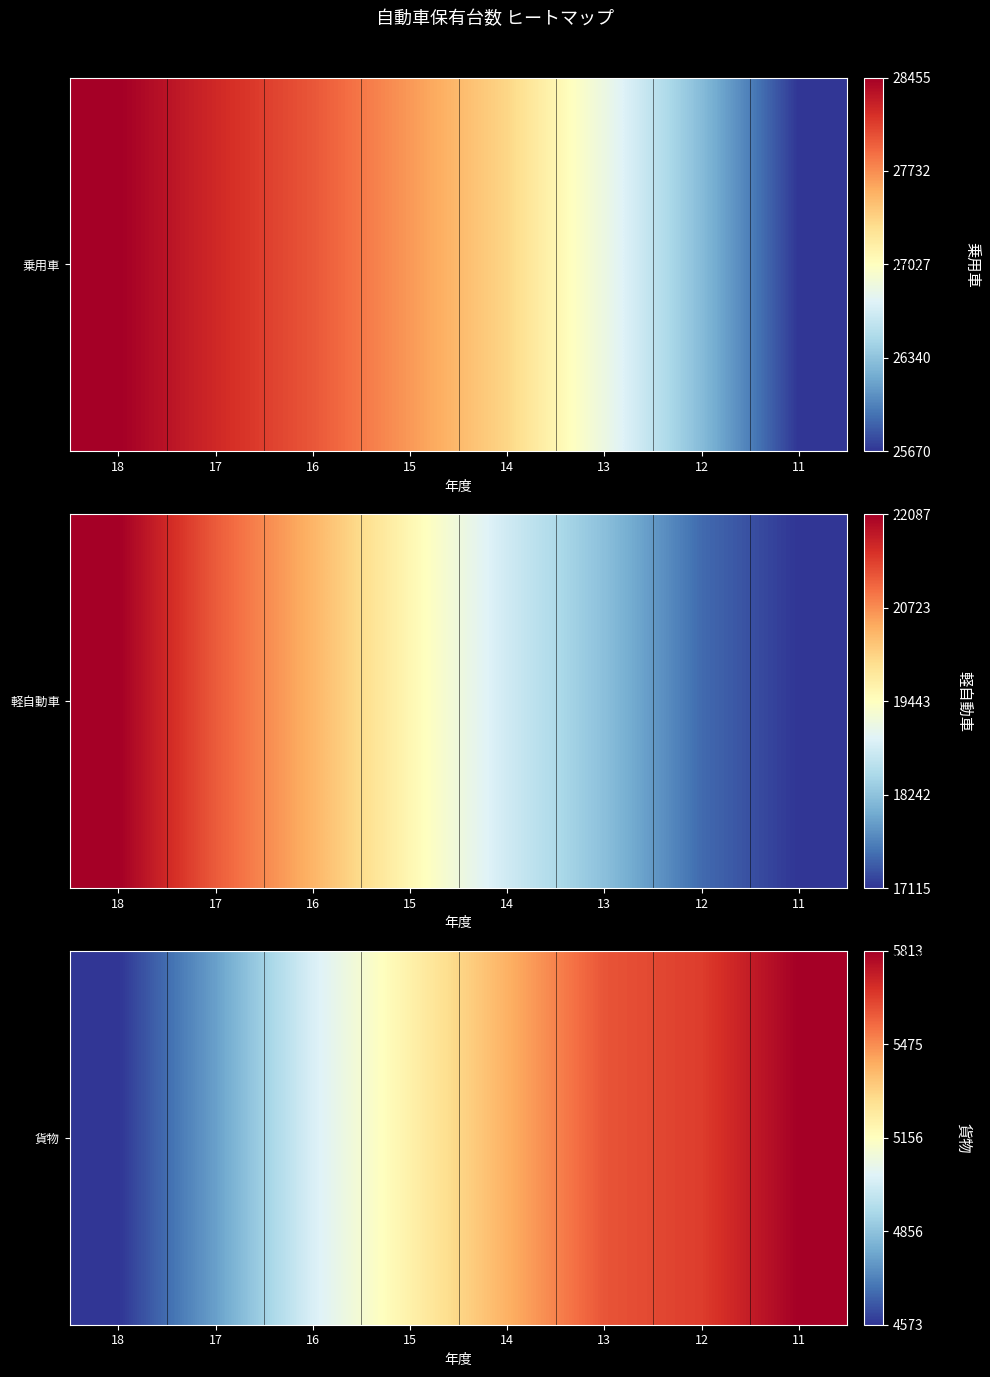

Rank the categories by value from highest to lowest.

11, 12, 13, 14, 15, 16, 17, 18